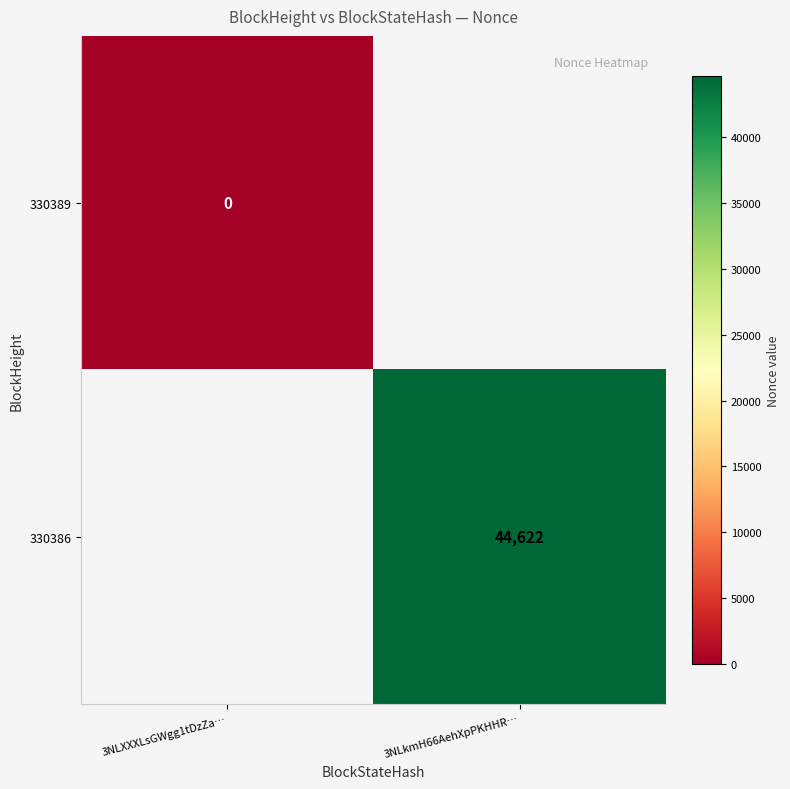

True or false: 330386 has a value of 11553 at 3NLkmH66AehXpPKHHR….

False